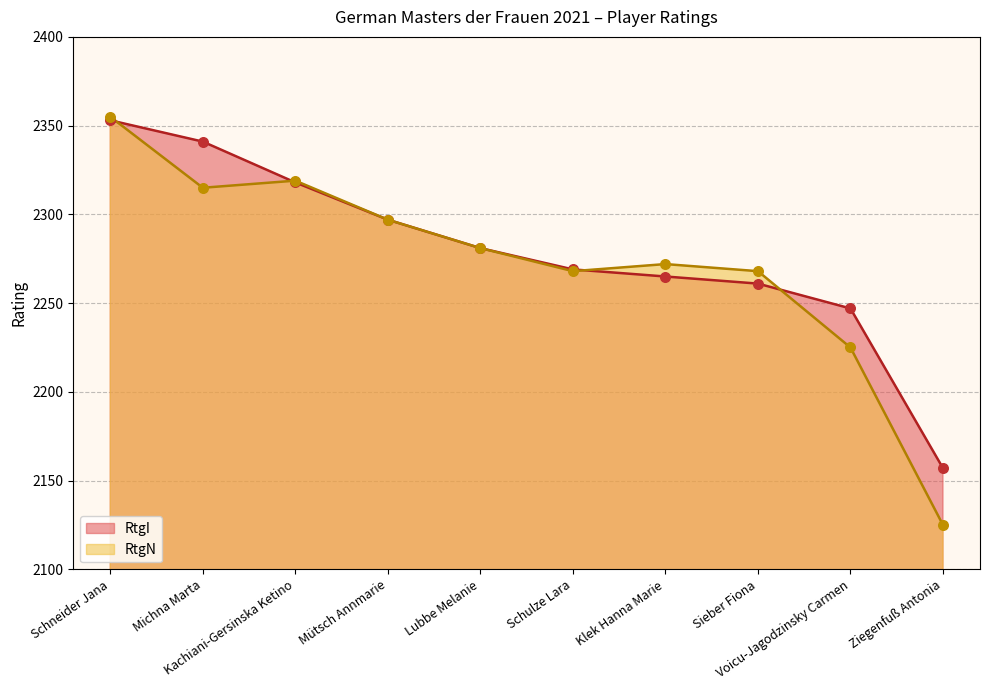

What is the total value across all series at Mütsch Annmarie?

4594